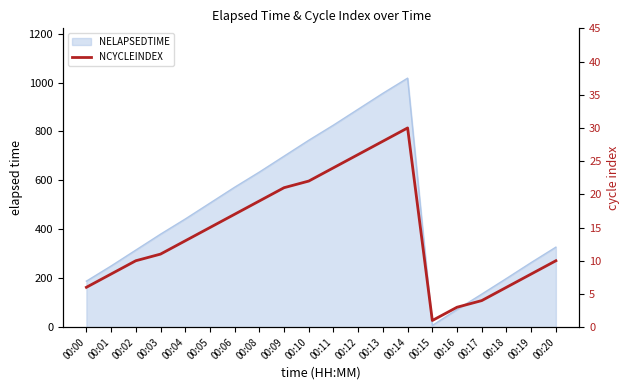

Rank the categories by value from lowest to highest.

00:15, 00:16, 00:17, 00:00, 00:18, 00:01, 00:19, 00:02, 00:20, 00:03, 00:04, 00:05, 00:06, 00:08, 00:09, 00:10, 00:11, 00:12, 00:13, 00:14